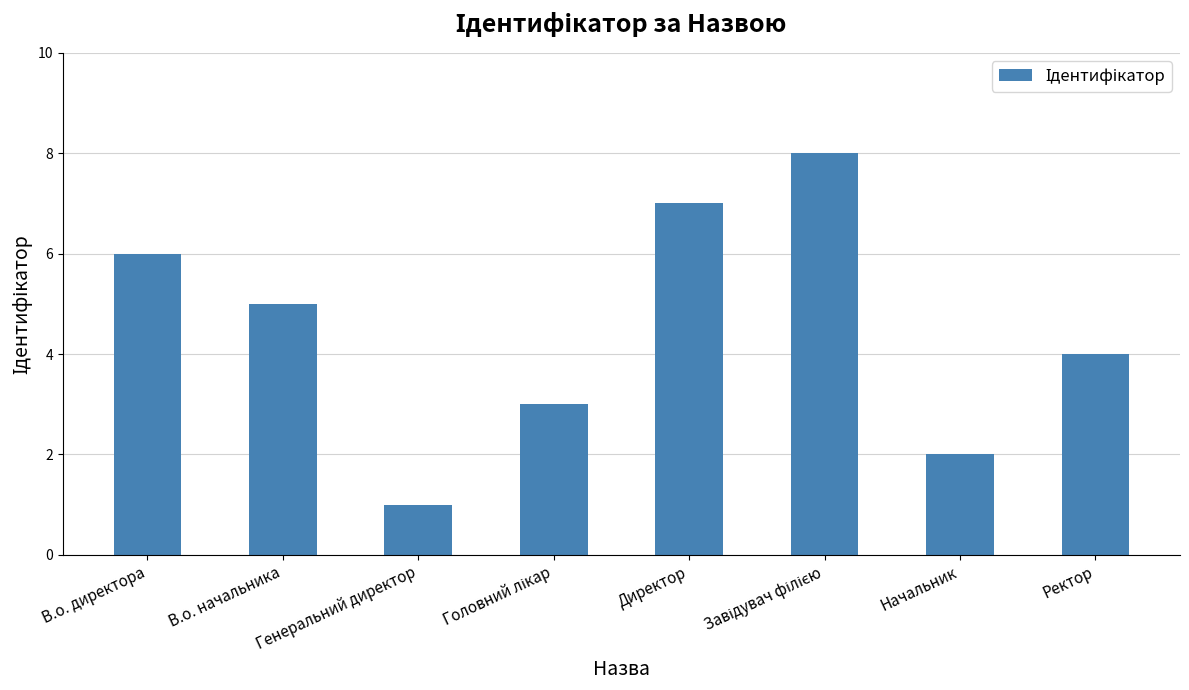

How many bars are there in total?

8